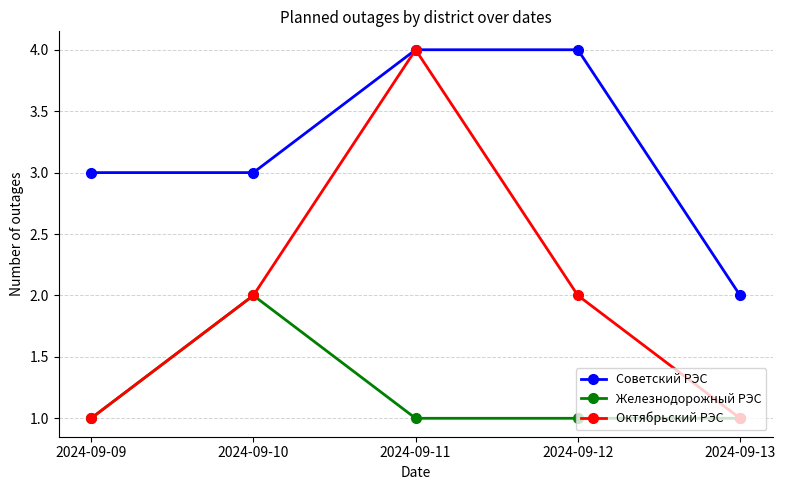

How many lines are shown in the chart?

3